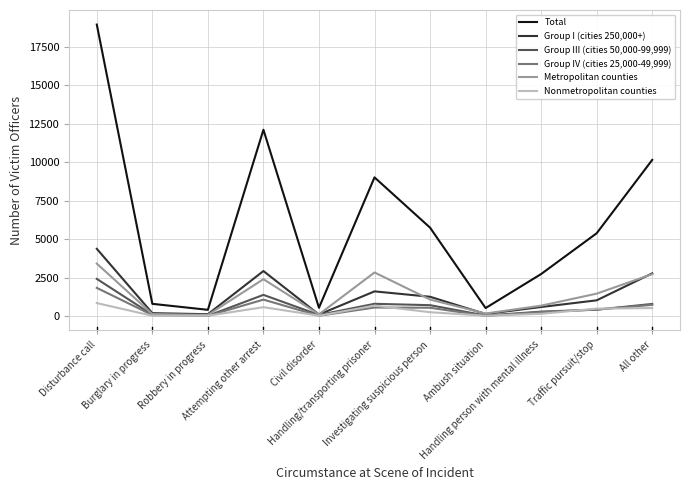

What is the minimum value shown in the chart?

24